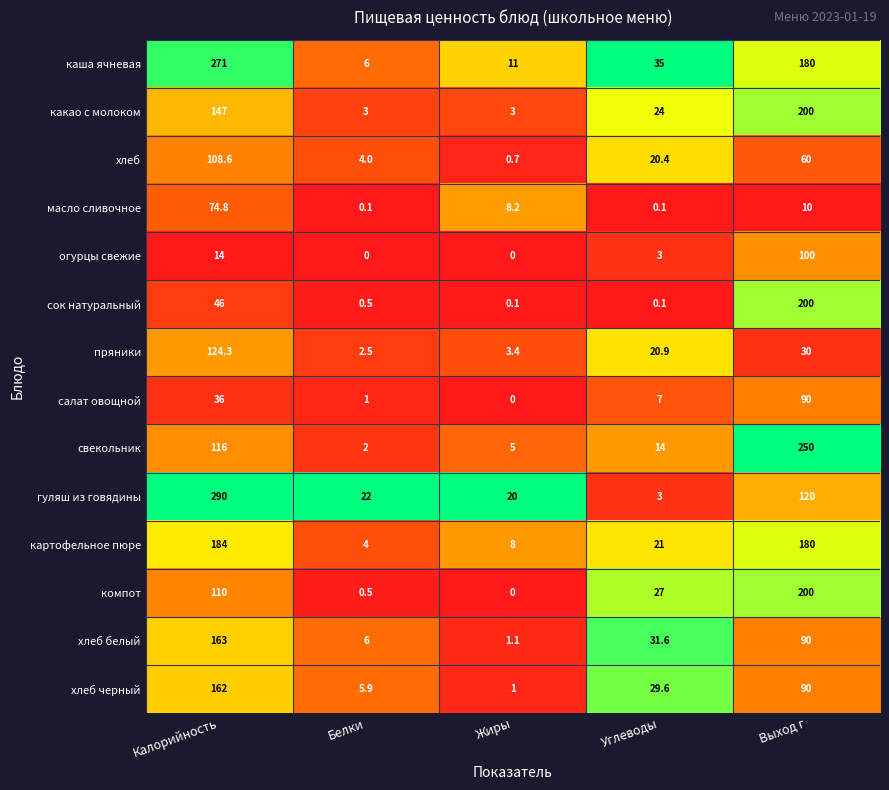

What is the total value across all series at Выход г?

1800.0